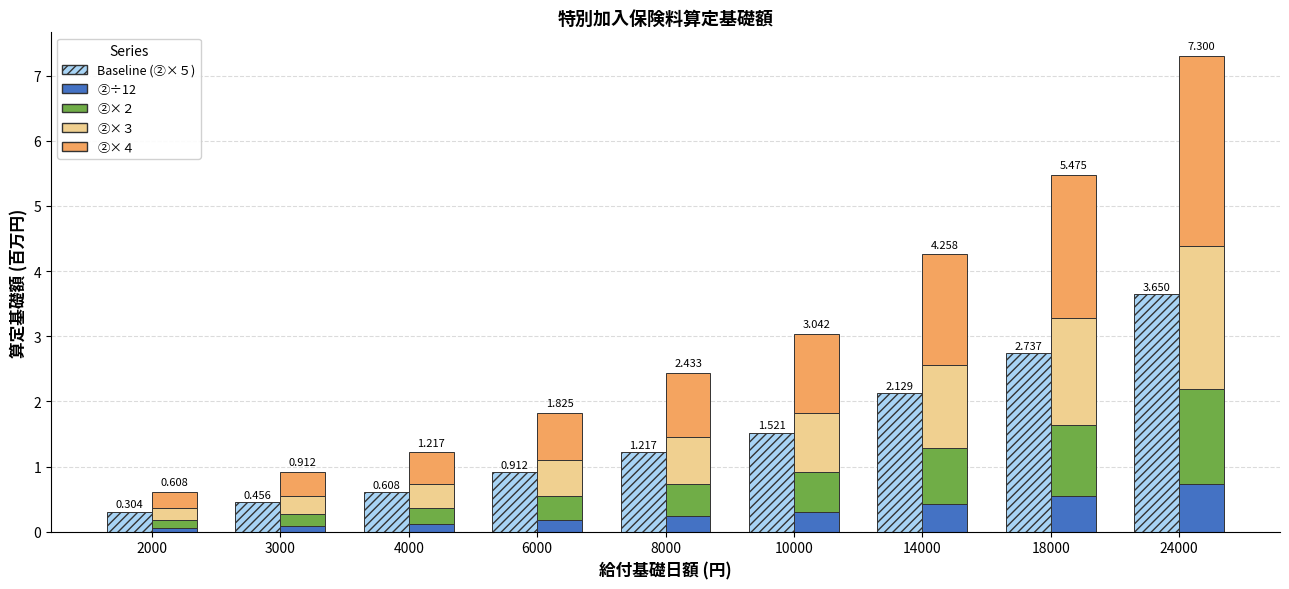

What is the sum of the Baseline values at 6000 and 8000?

2.1